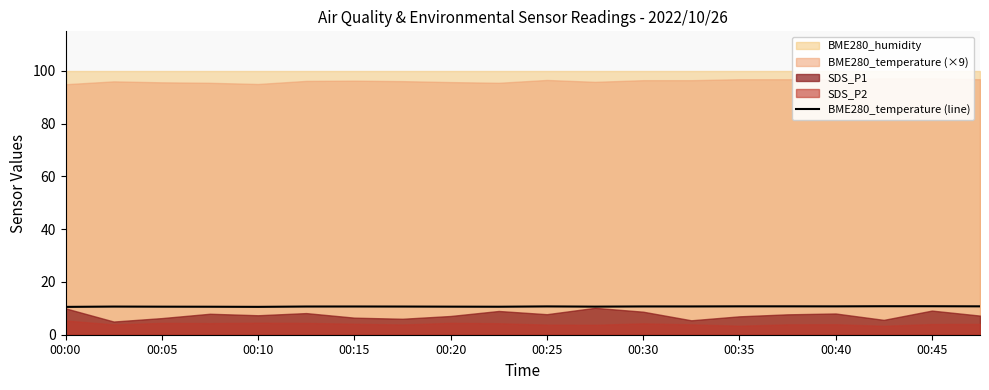

The value of BME280_temperature (line) at 00:45 is 17.2. True or false?

False